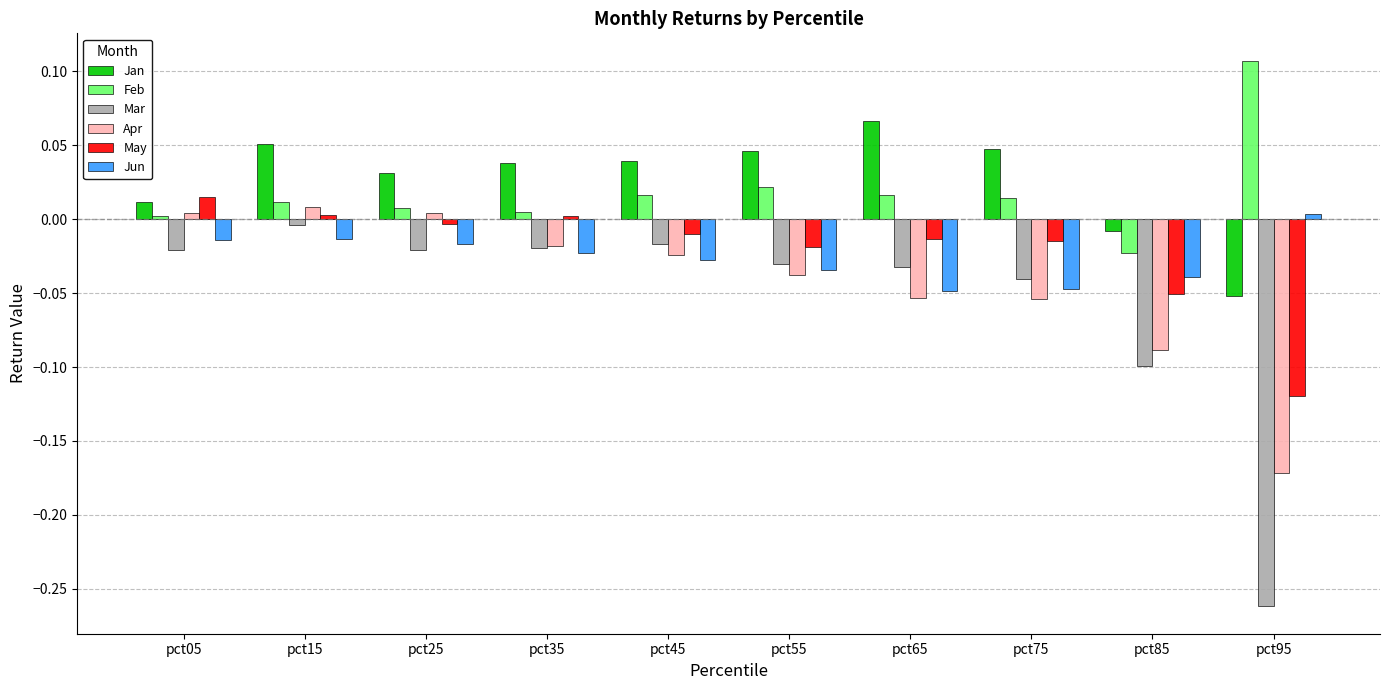

What are all the series names shown in the legend?

Jan, Feb, Mar, Apr, May, Jun